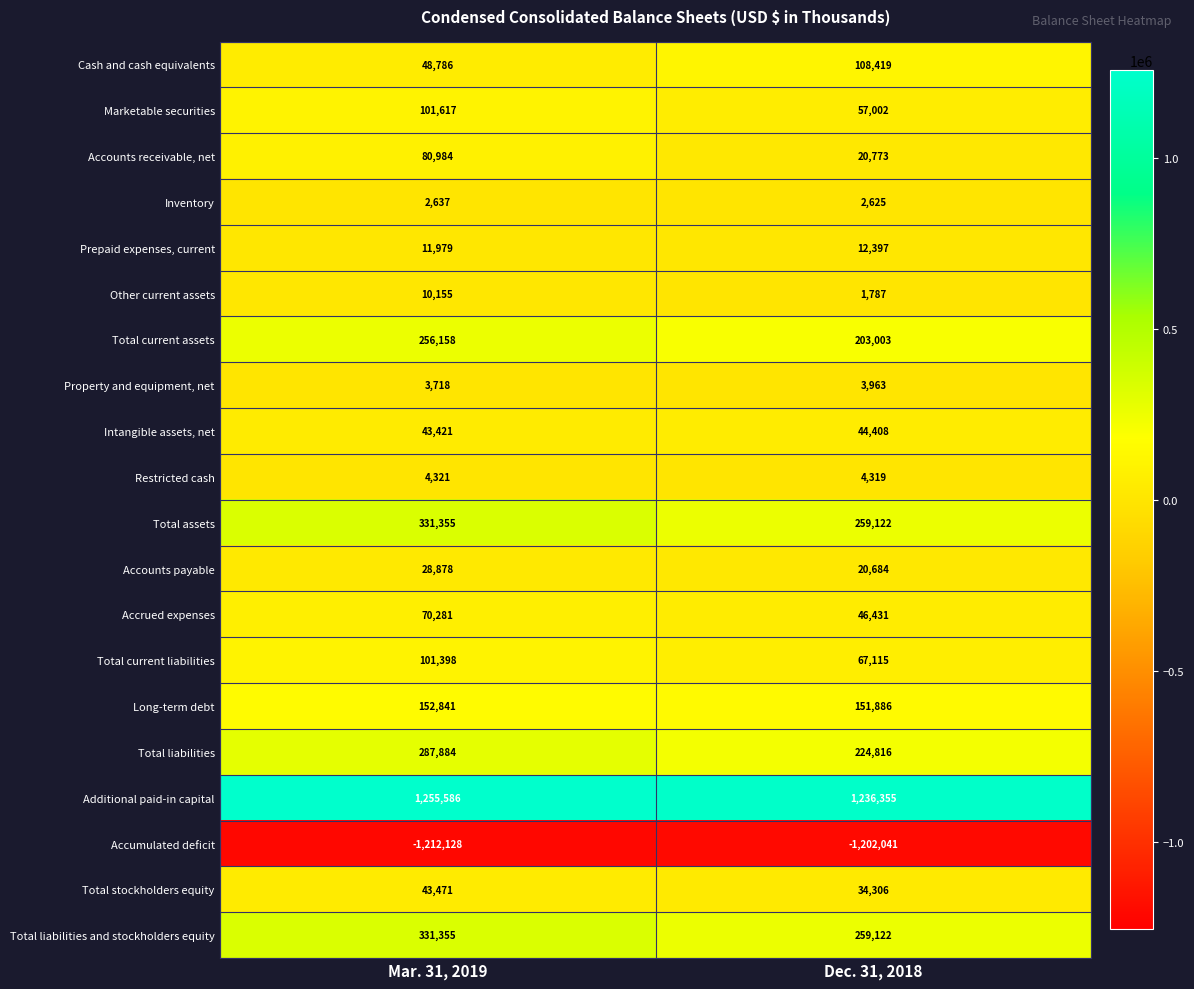

How many categories are shown in the chart?

2